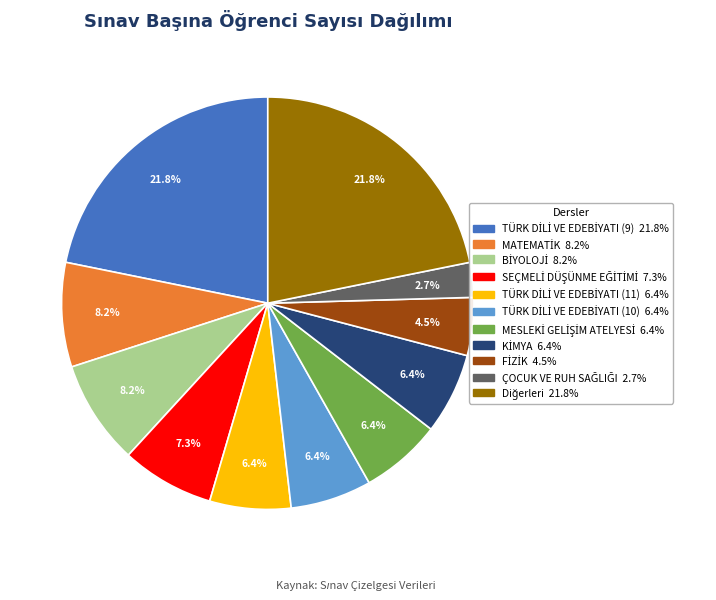

Is there a majority slice in this chart?

No